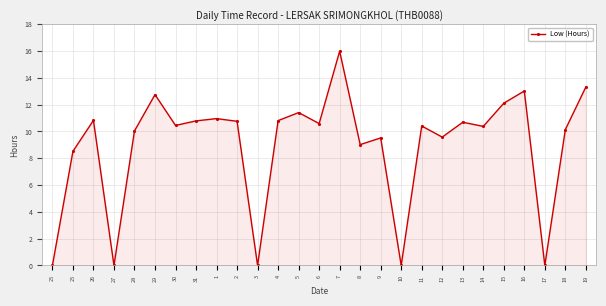

Count the number of data series in this chart.

1